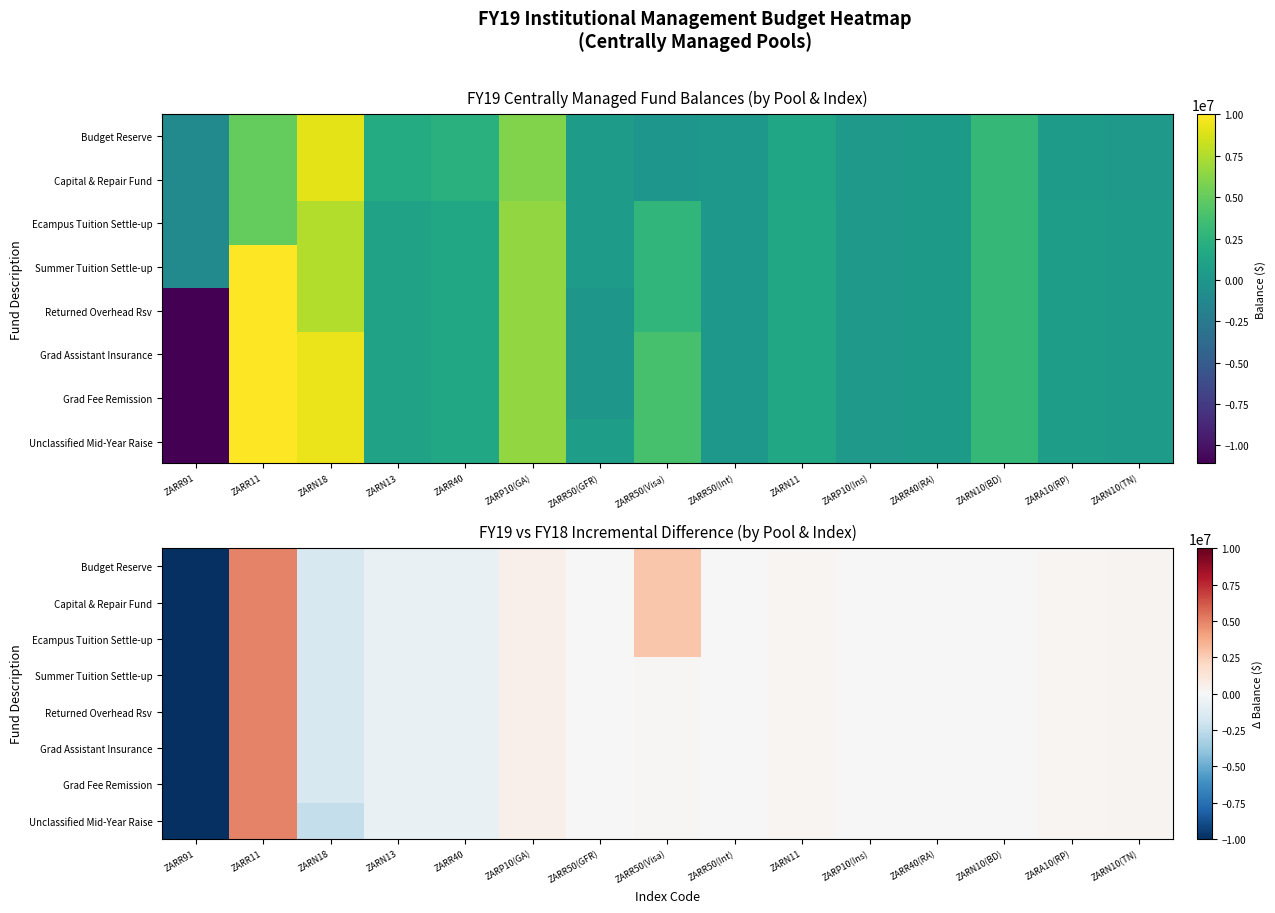

Is the value of Budget Reserve at ZARR50(GFR) greater than the value of Grad Assistant Insurance at ZARA10(RP)?

No